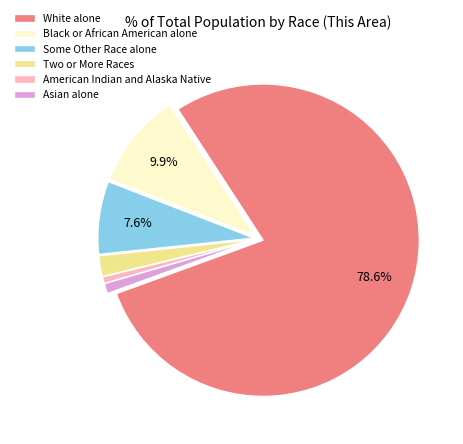

Which slice is the largest?

White alone